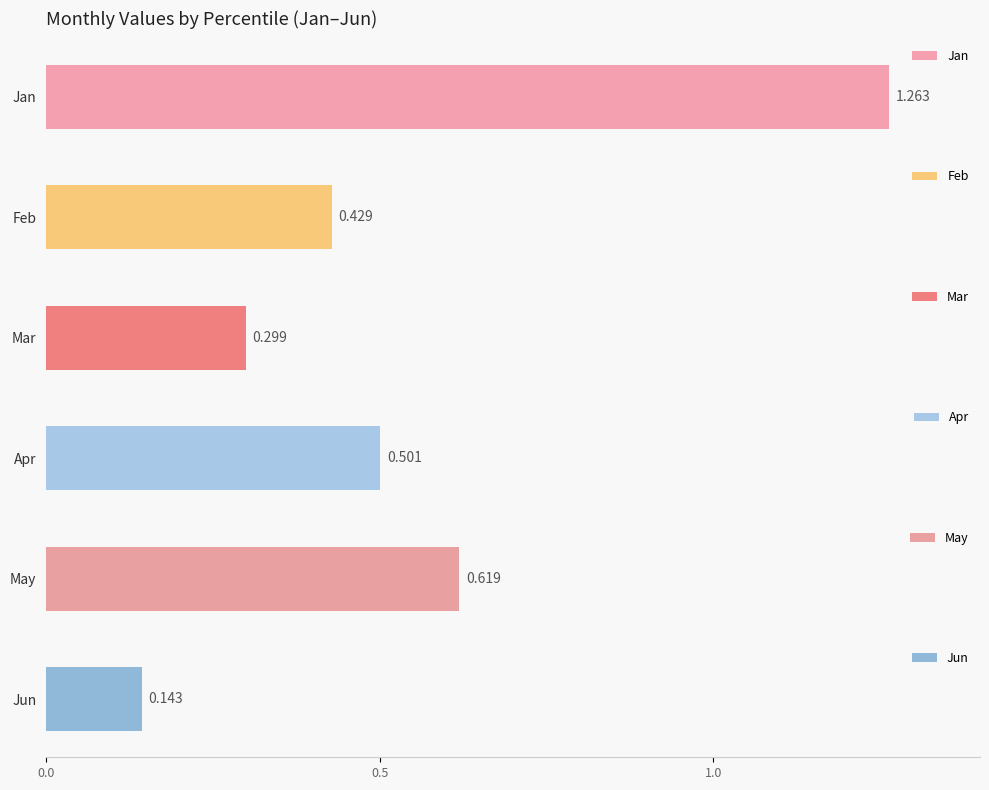

What is the greatest value displayed?

1.3